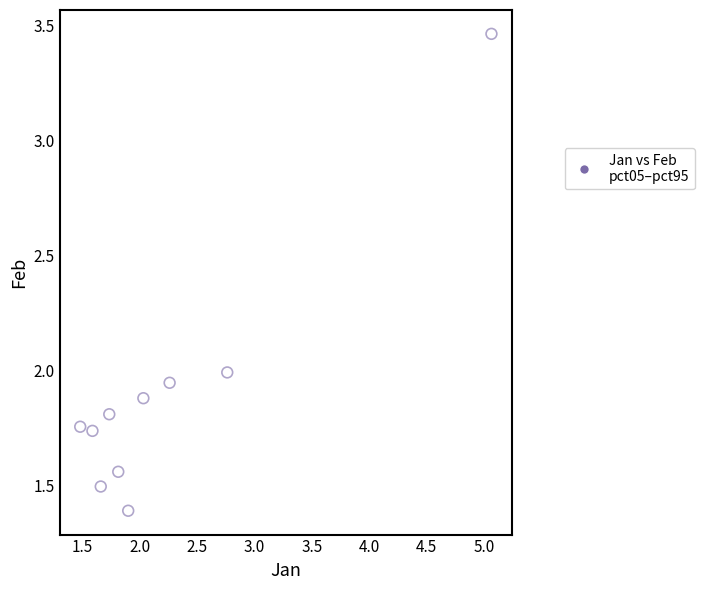

What is the average X value?

2.2